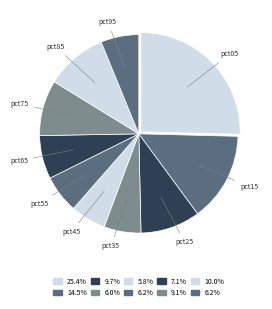

What is the largest slice in the pie chart?

pct05